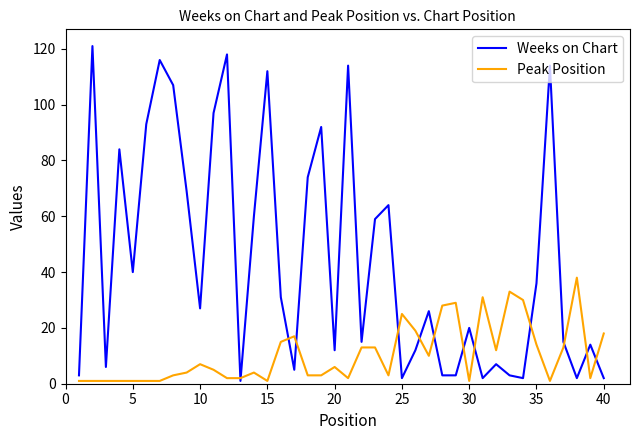

What is the greatest value displayed?

121